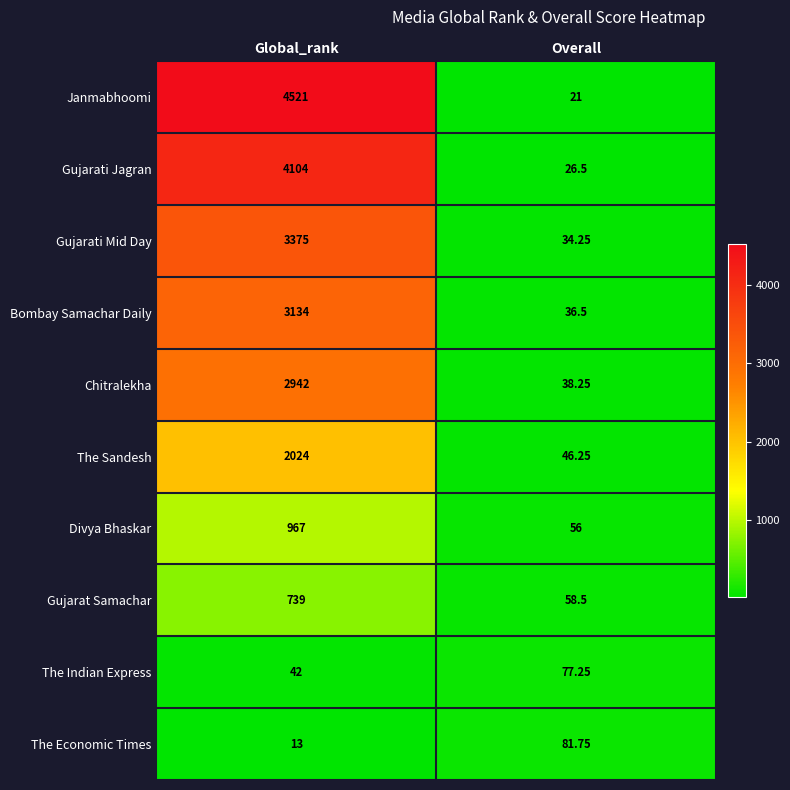

Which series has the widest spread of values?

Janmabhoomi